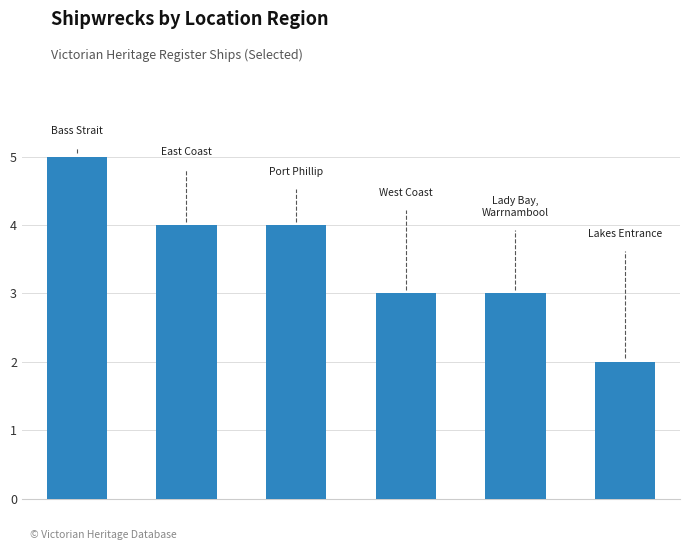

What is the average value?

4